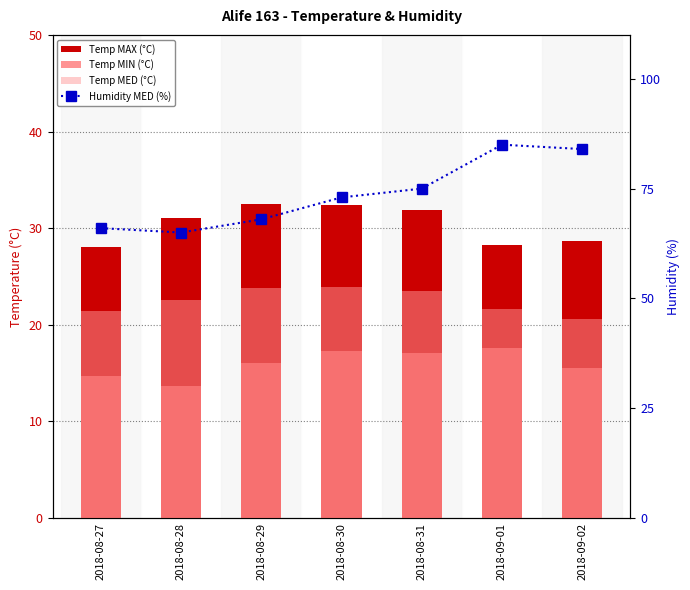

What position from the left is 2018-09-01?

6